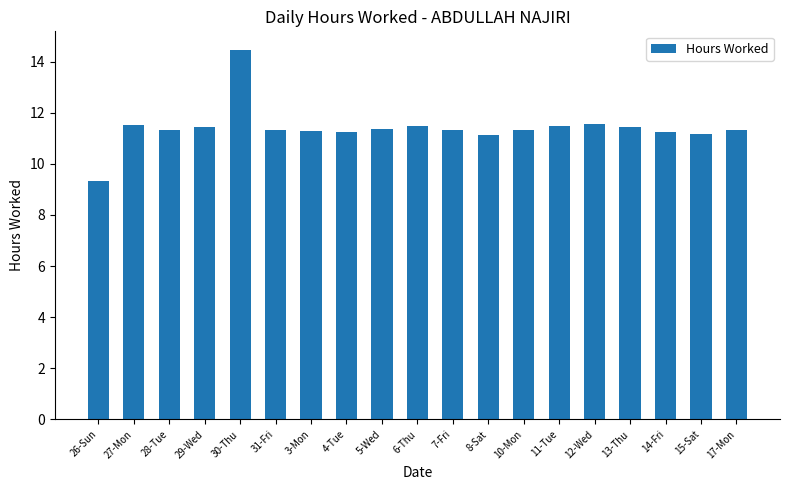

What is the maximum value shown in the chart?

14.5